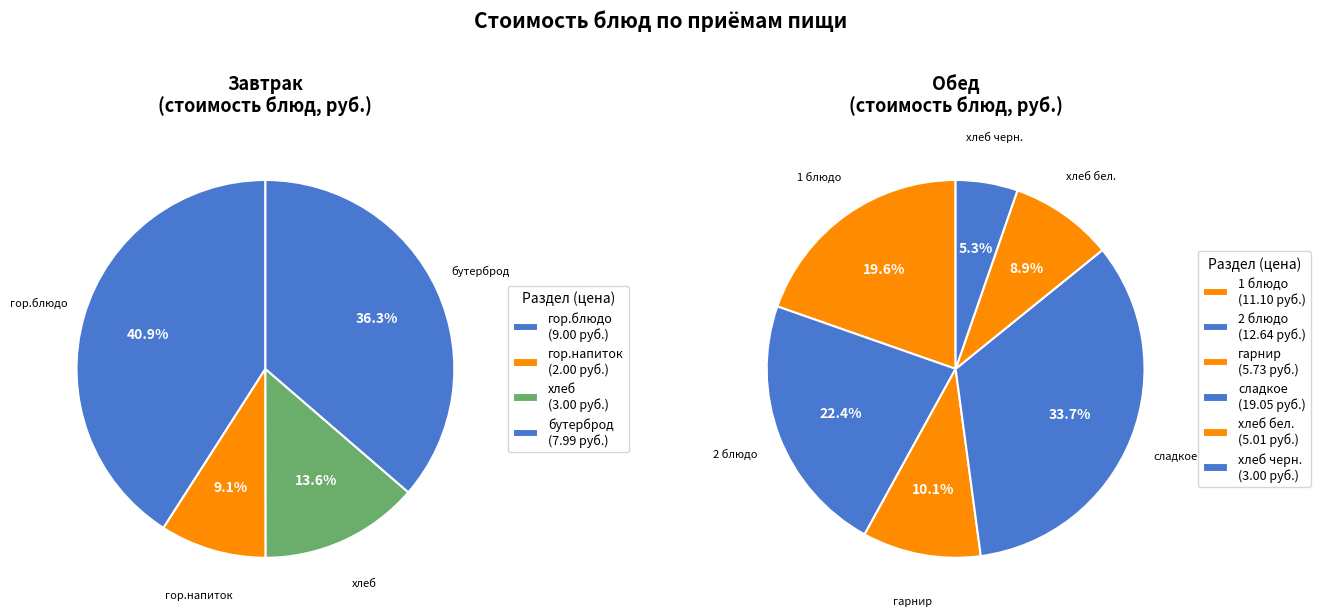

What is the change in value from хлеб to 1 блюдо?

+8.1